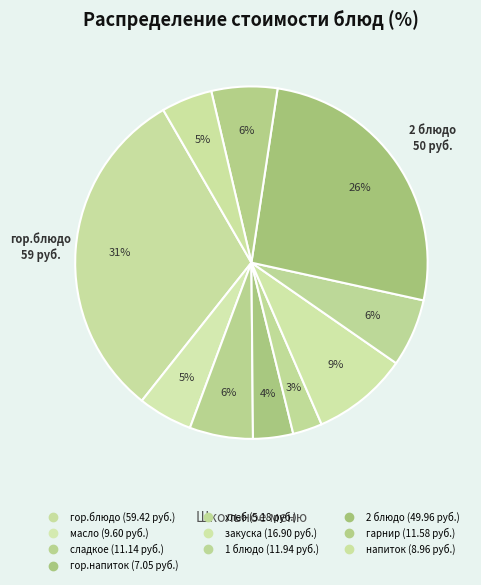

Is напиток the majority of the pie?

No